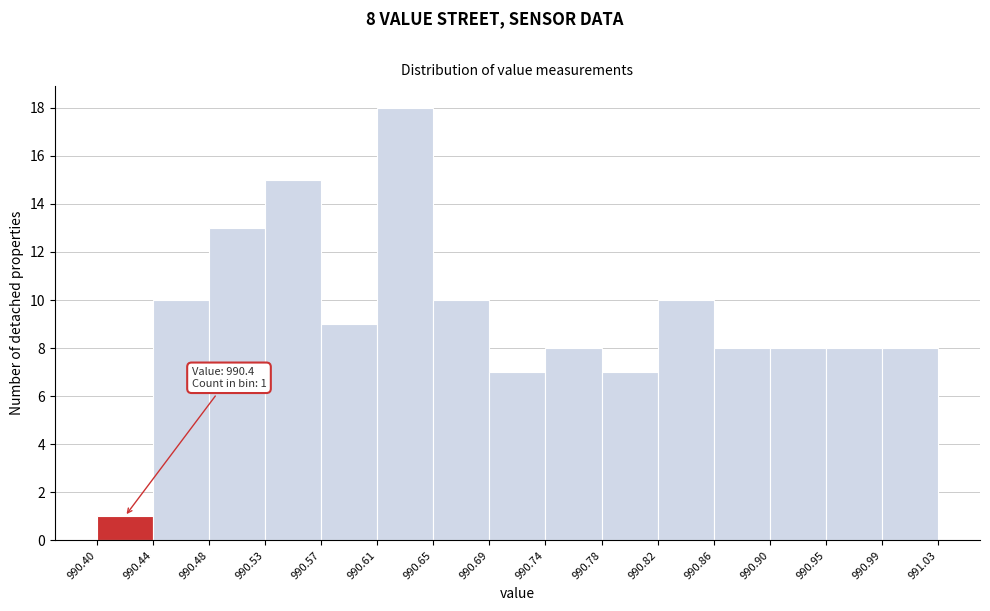

Which range on the x-axis has the tallest bar?

990.61 to 990.65